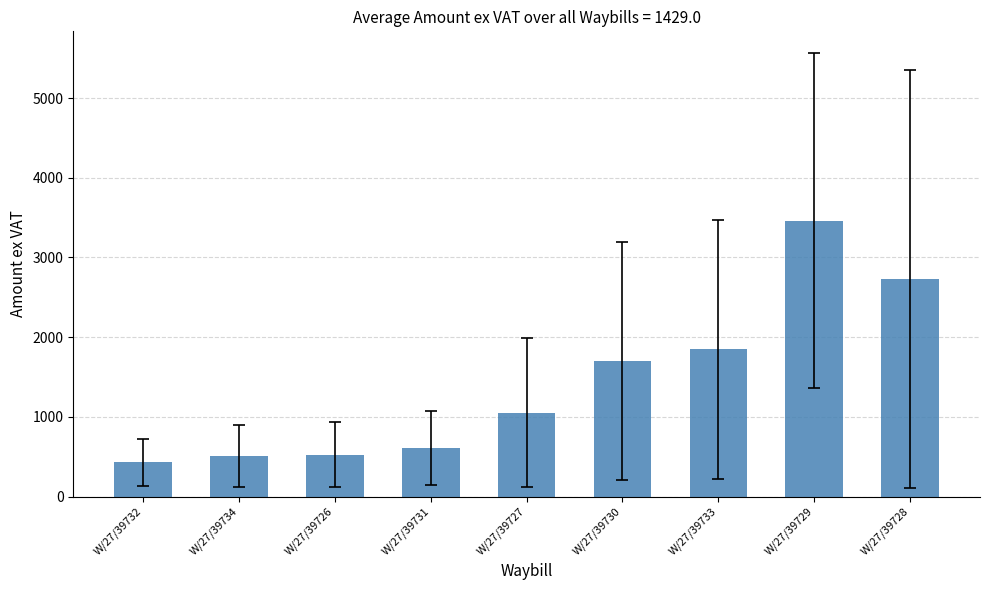

Count the number of data series in this chart.

1